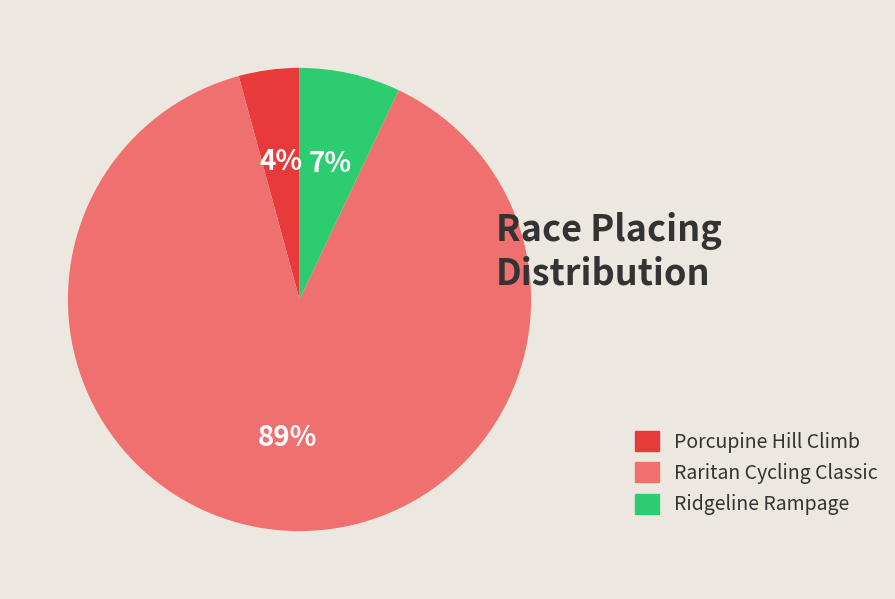

Which has a higher value, Raritan Cycling Classic or Ridgeline Rampage?

Raritan Cycling Classic